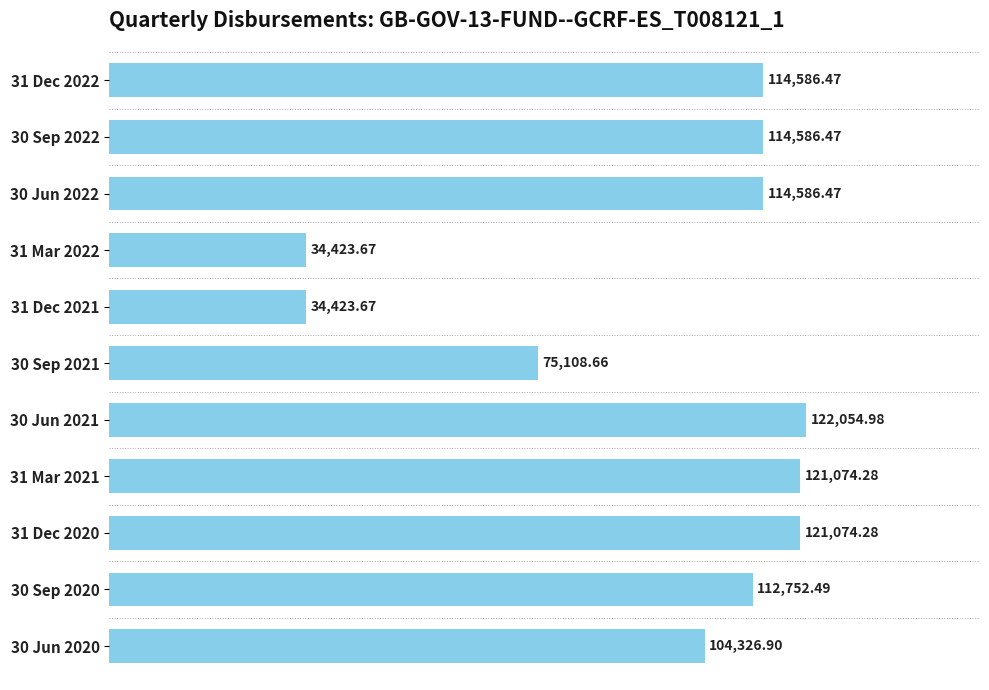

Where is the data nearest to the value 78239?

30 Sep 2021